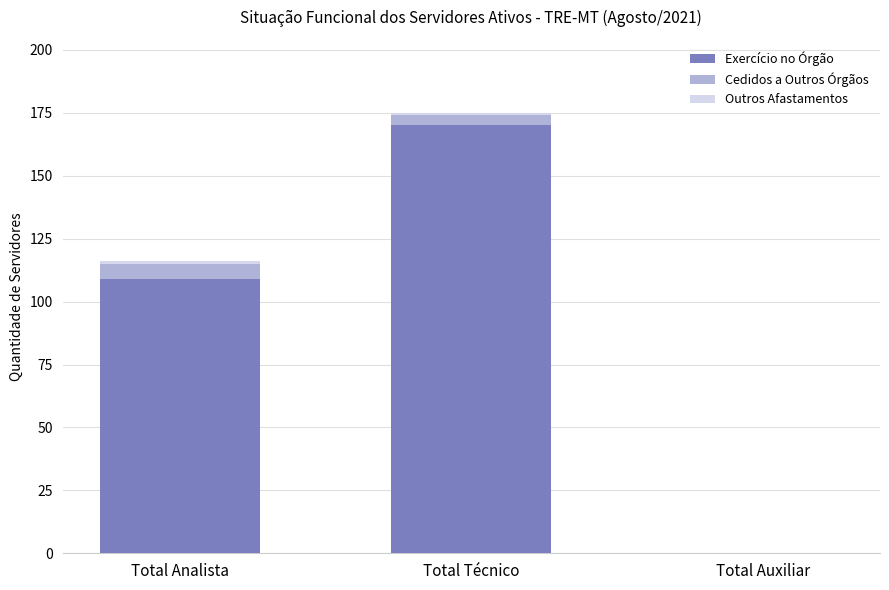

What is the difference between the Exercício no Órgão values at Total Técnico and Total Auxiliar?

170